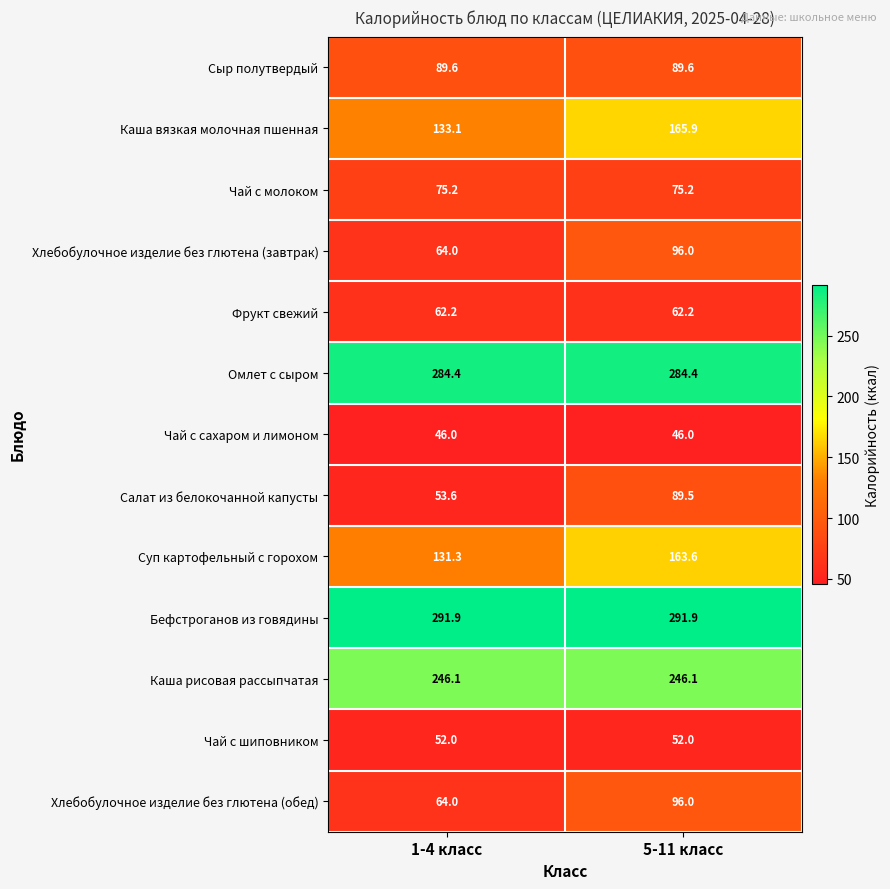

What is the smallest value displayed?

46.0